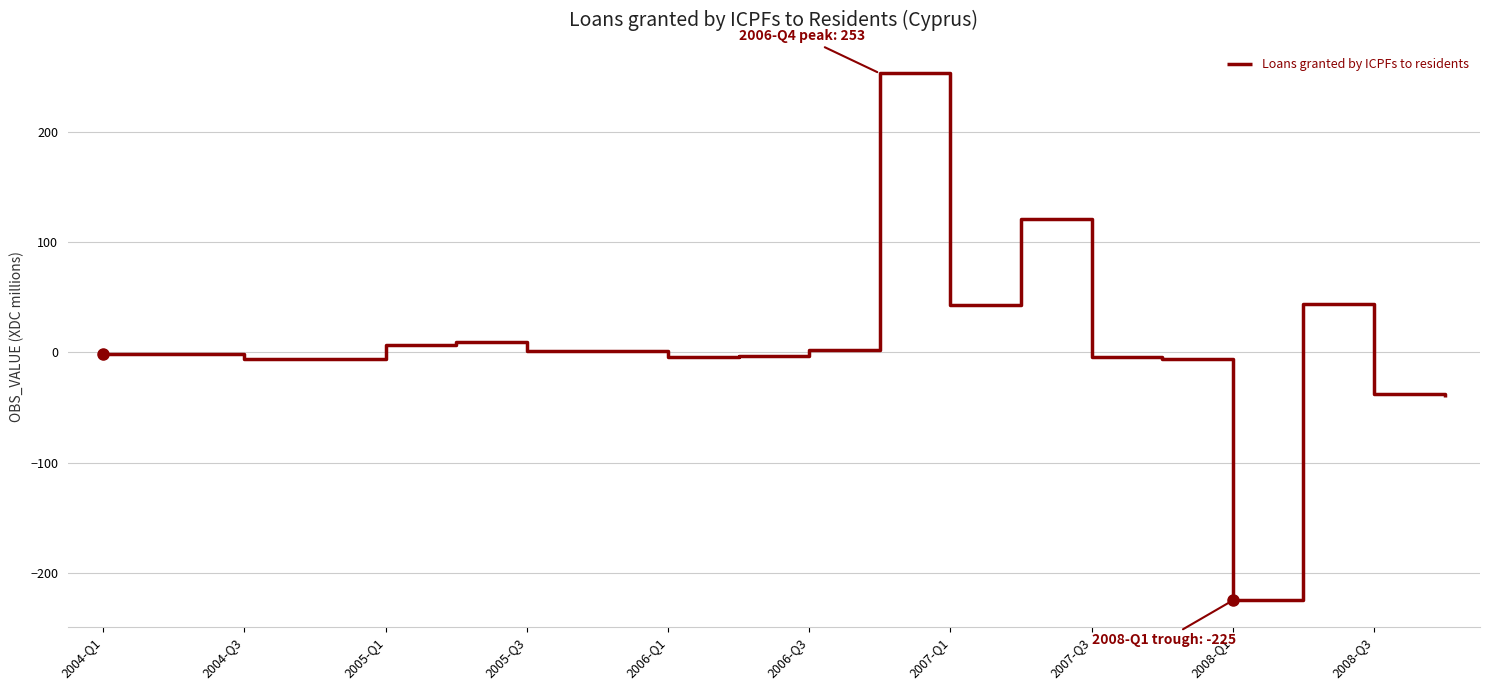

What is the smallest value displayed?

-225